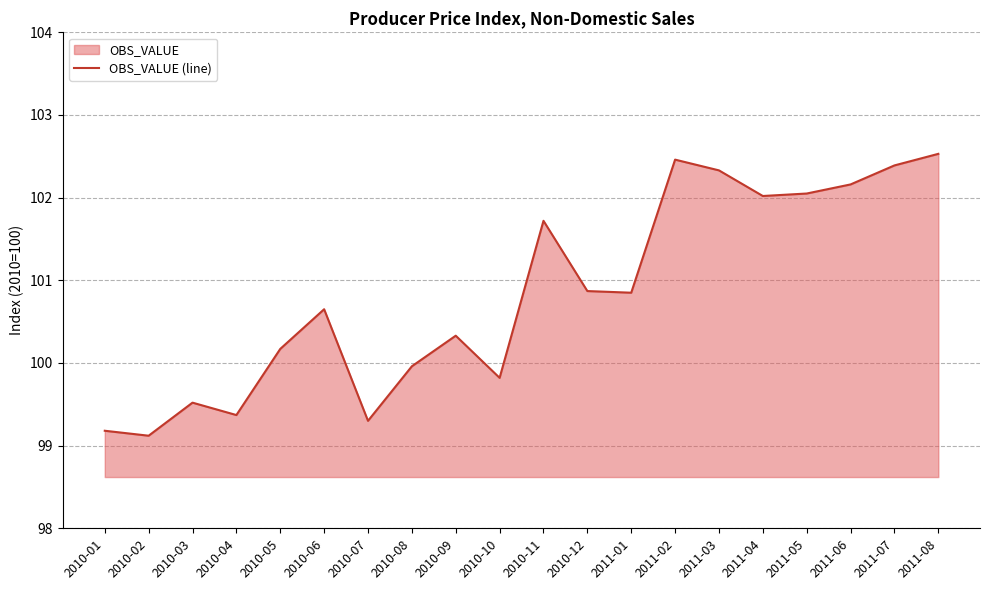

How many data points does each series have?

20